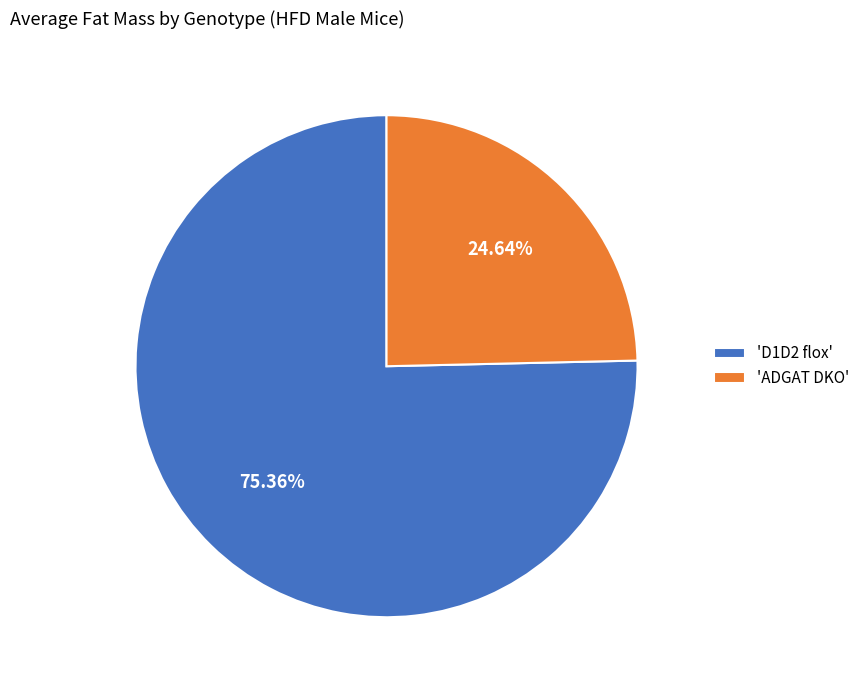

Is there any slice that represents more than half of the pie?

Yes